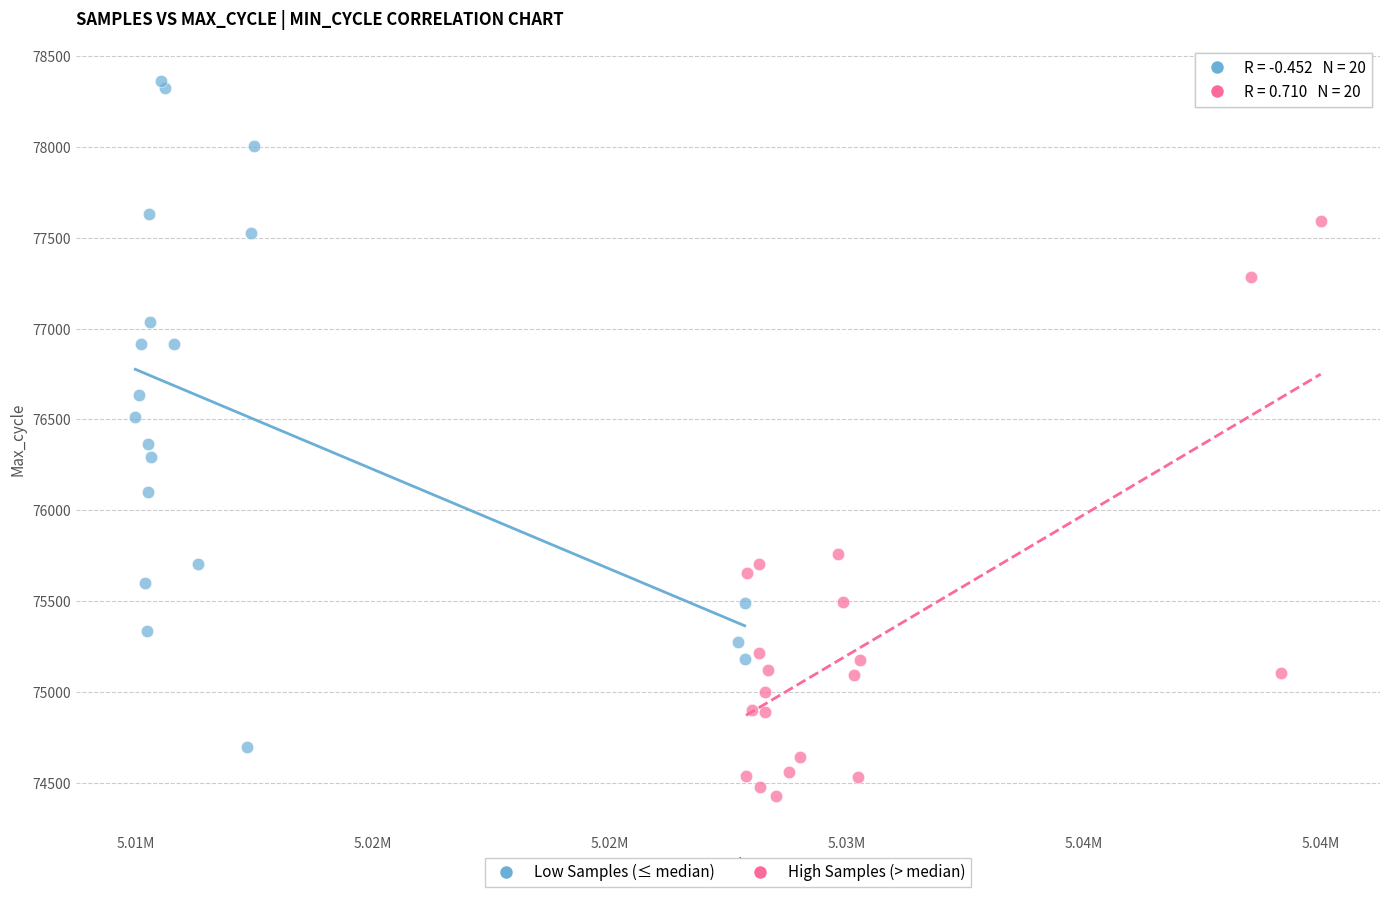

Which series reaches the minimum Y coordinate?

High Samples (> median)